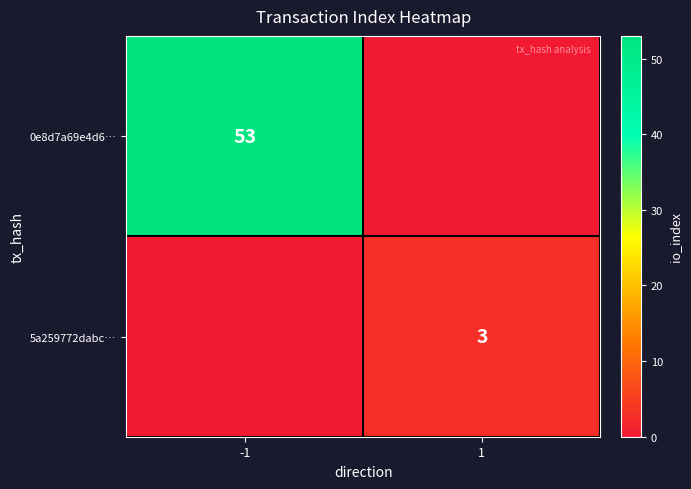

How many series are shown in this chart?

2